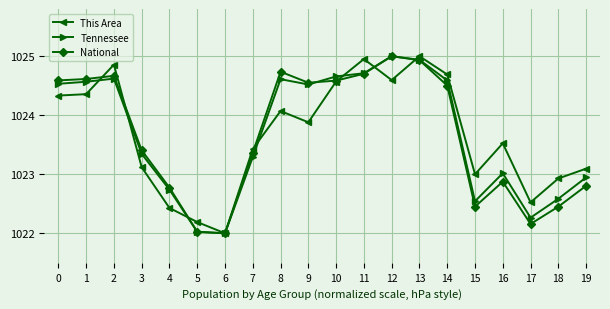

True or false: National has more than 2 points higher than both neighbors.

True